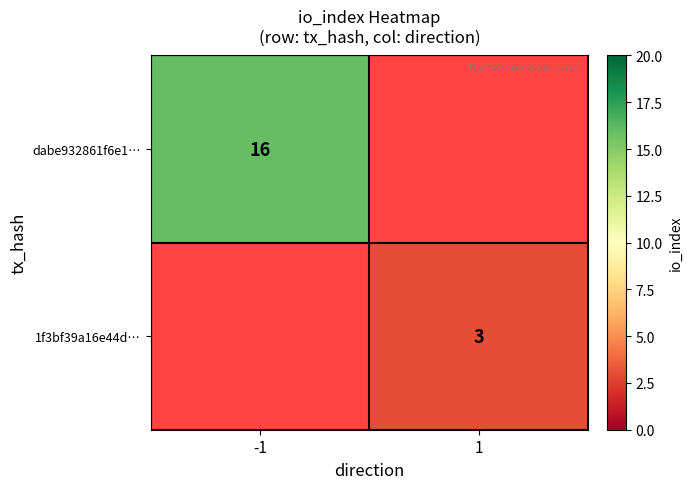

Is it true that 1f3bf39a16e44d… equals 3 at 1?

True